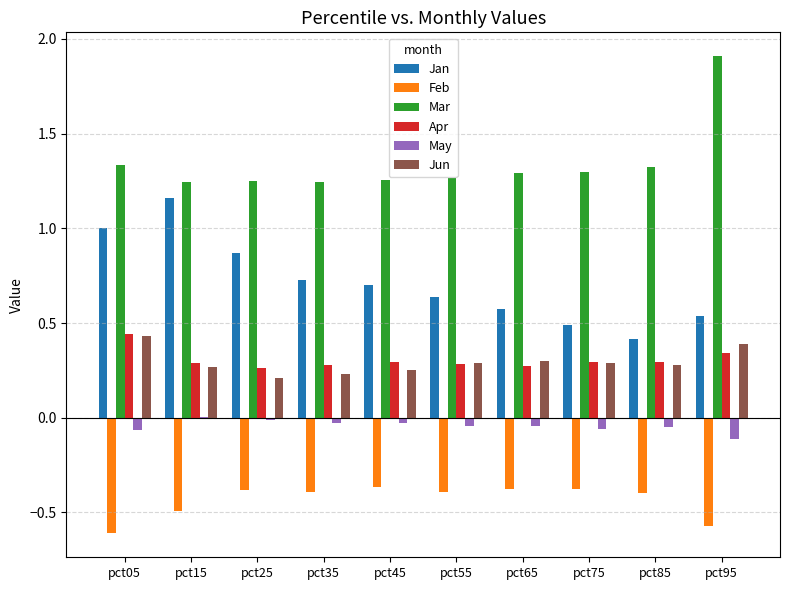

Which series has the largest total across all categories?

Mar